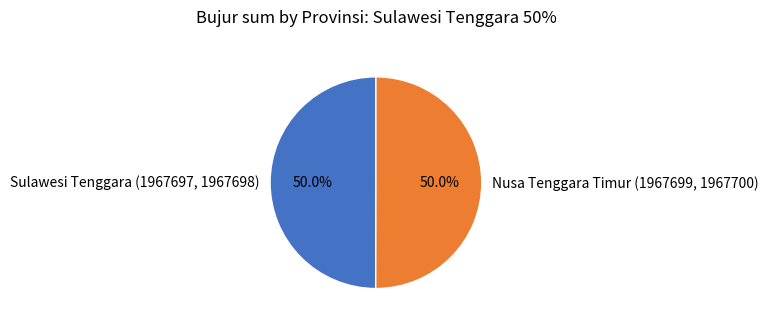

What percentage do Sulawesi Tenggara (1967697, 1967698) and Nusa Tenggara Timur (1967699, 1967700) together represent?

100.0%